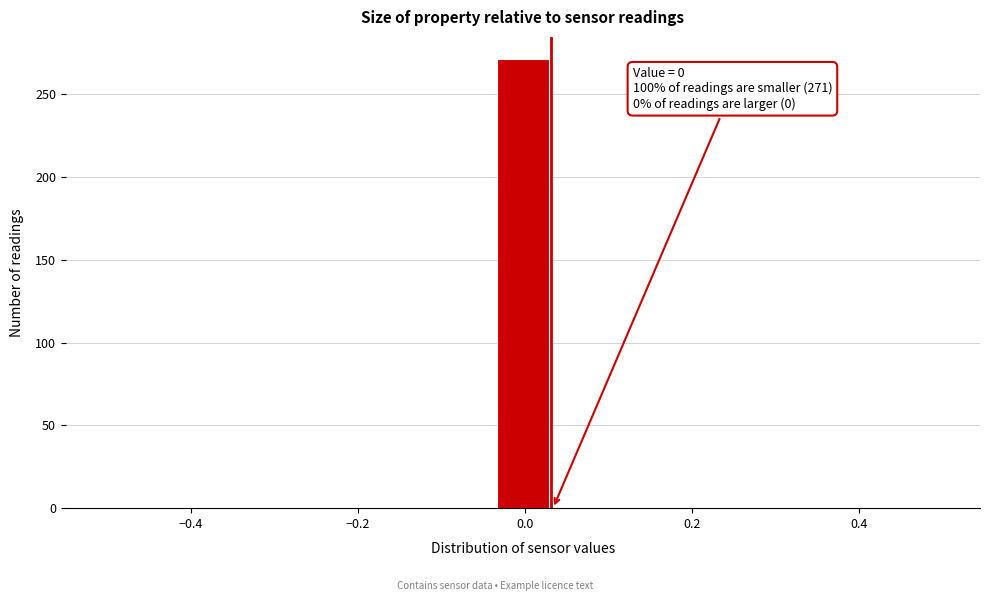

Read against the x-axis, roughly where is the centre of the tallest bar?

0.00